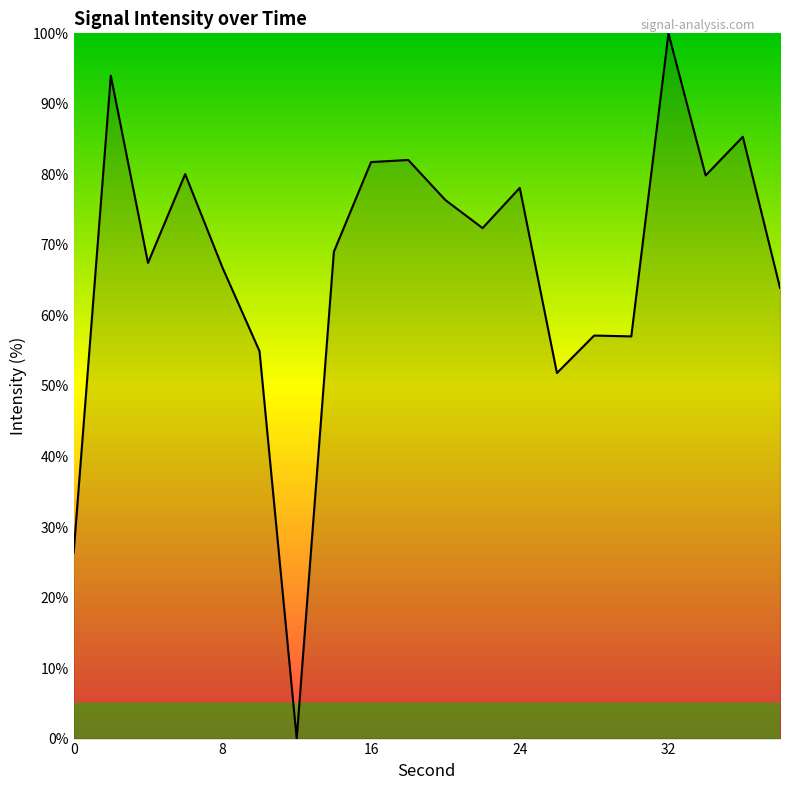

Does the chart display data point markers on the line(s)?

No